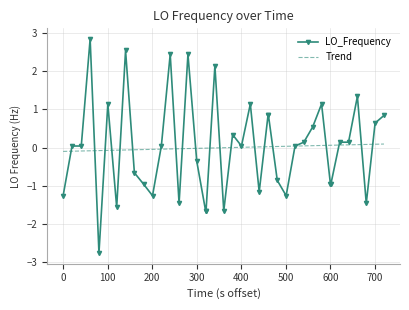

Which series has the largest range (max minus min)?

LO_Frequency